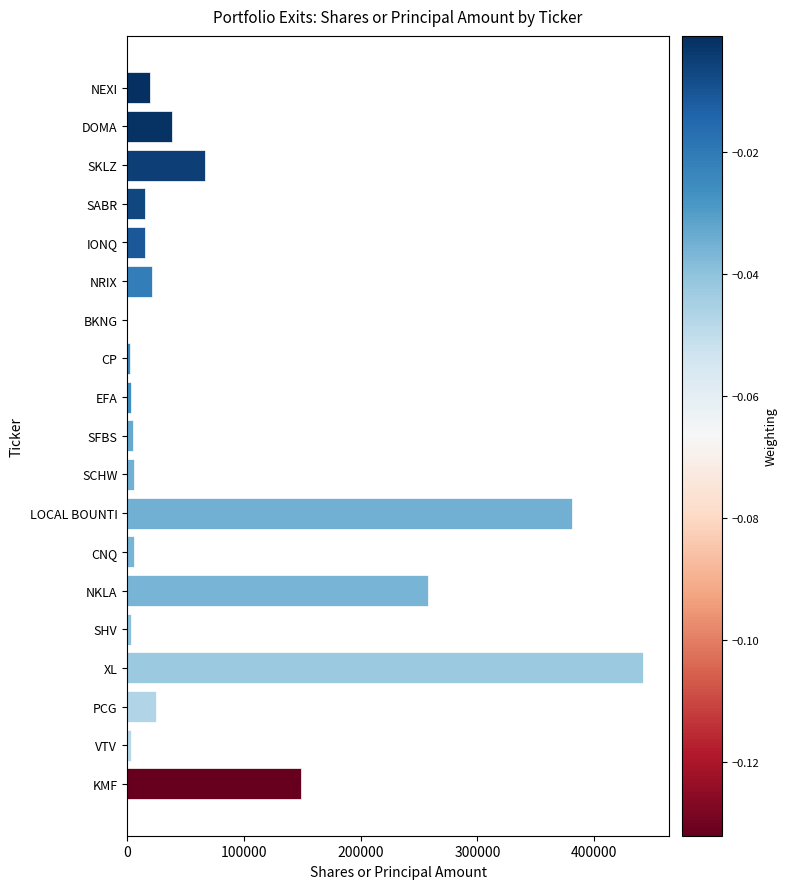

At which category does the chart reach its peak across all series?

XL